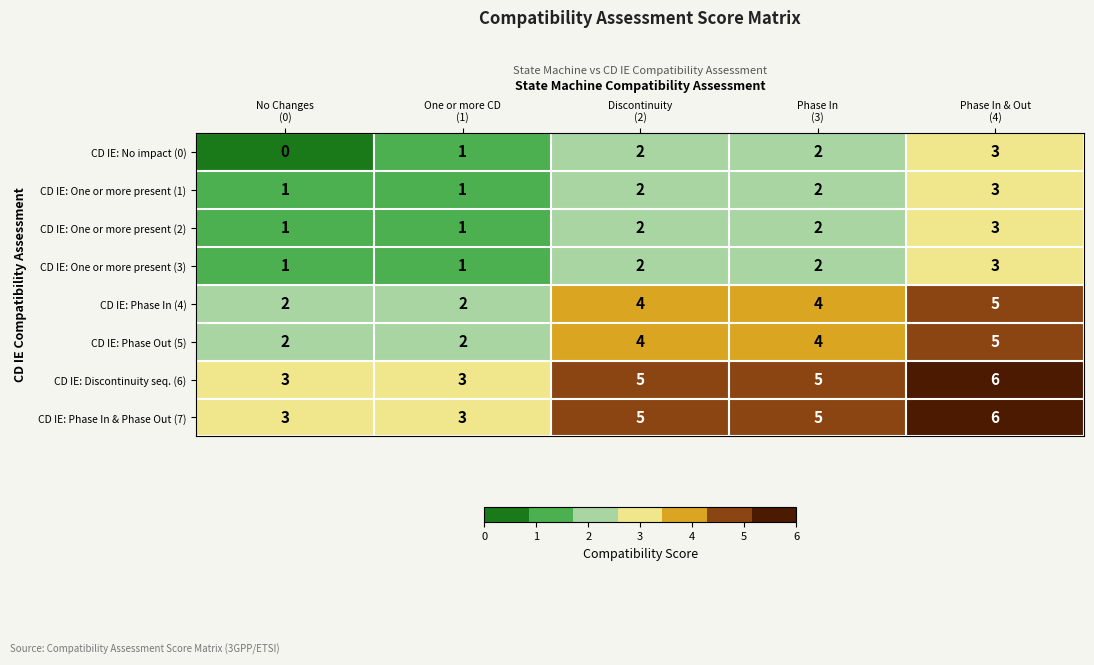

What is the sum of all CD IE: Phase In & Phase Out (7) values?

22